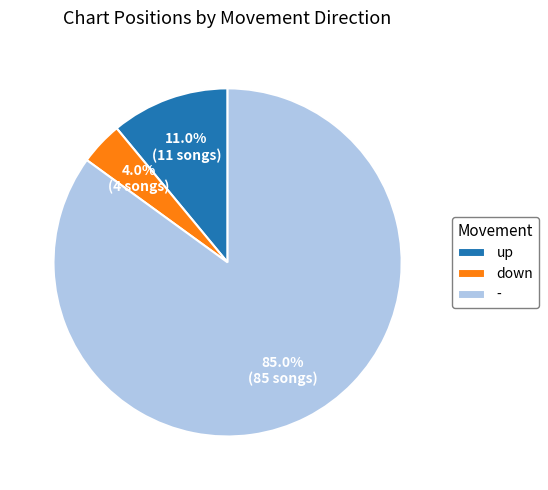

What is the majority slice?

-